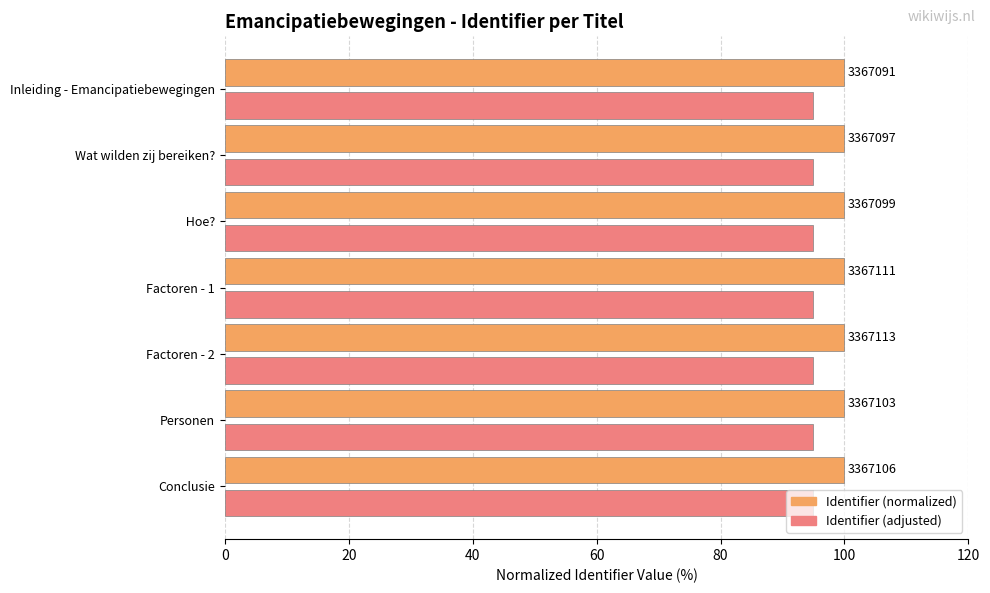

What are all the series names shown in the legend?

Identifier (normalized), Identifier (adjusted)